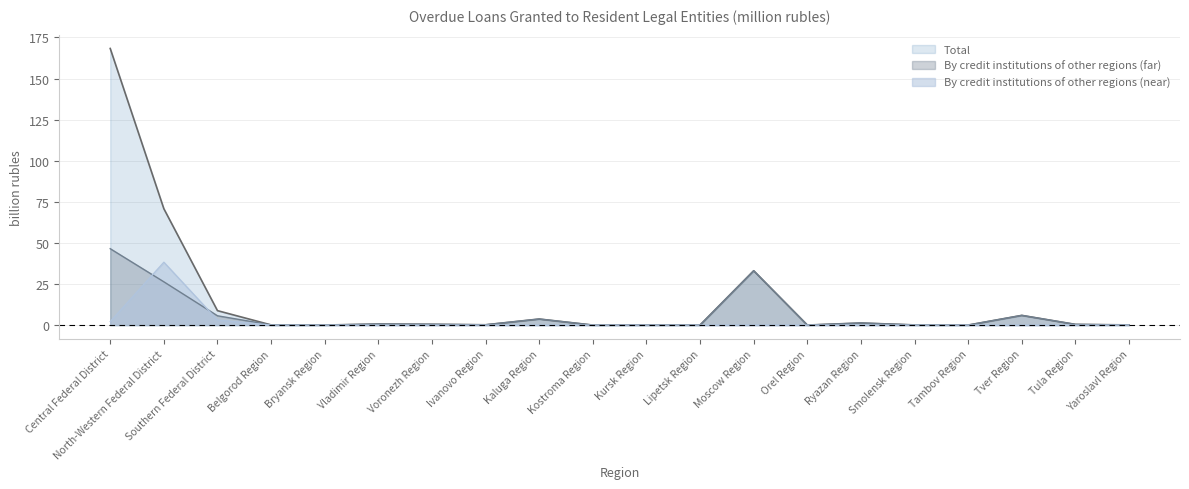

At which label is By credit institutions of other regions (far) closest to 23?

North-Western Federal District